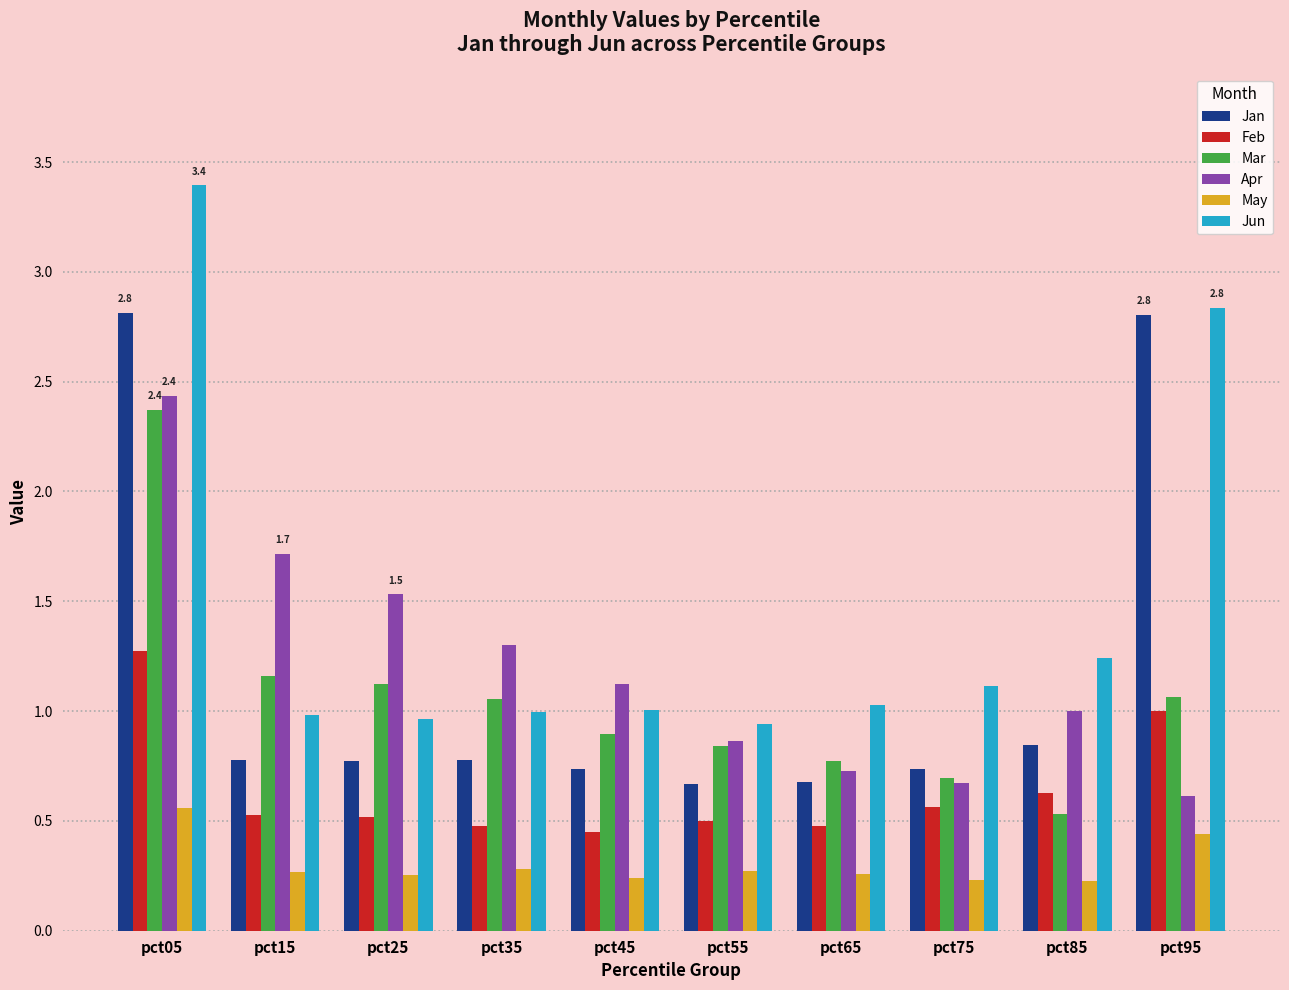

Count the number of categories in the chart.

10